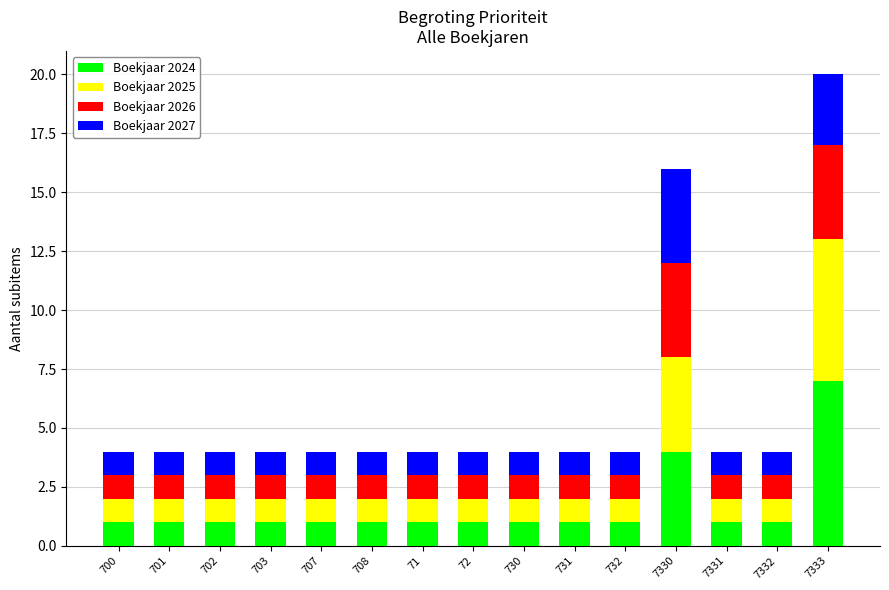

What are all the series names shown in the legend?

Boekjaar 2024, Boekjaar 2025, Boekjaar 2026, Boekjaar 2027